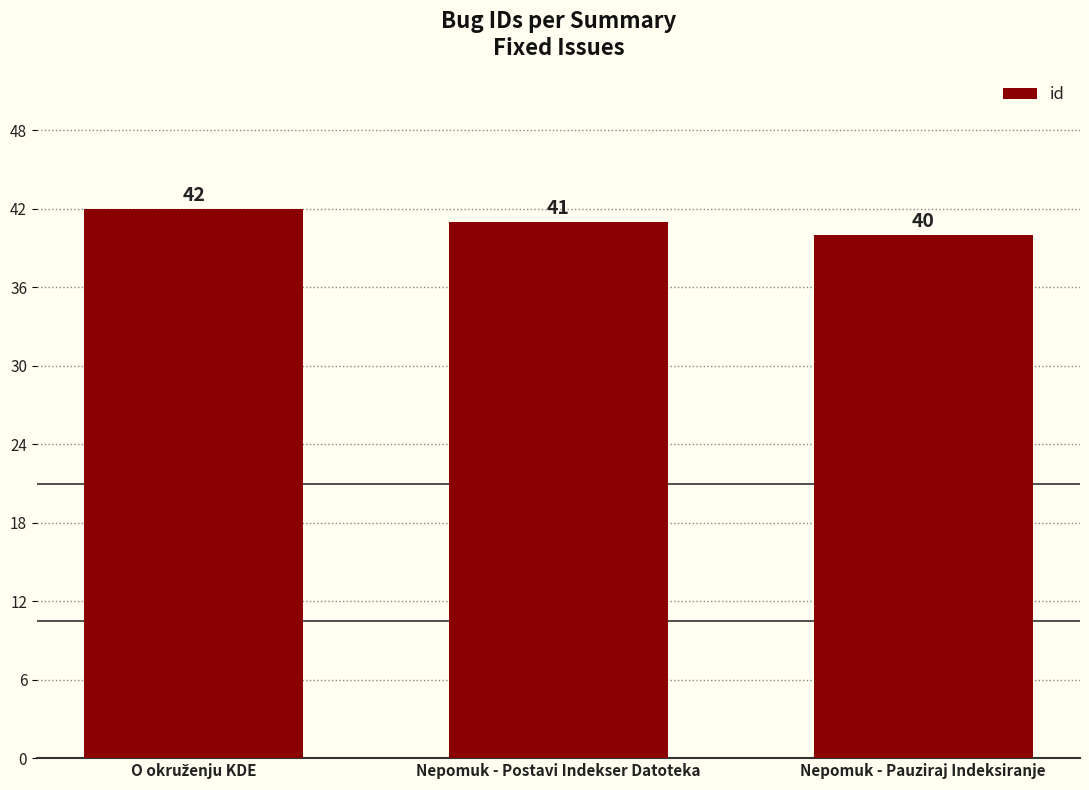

What is the change in value from Nepomuk - Postavi Indekser Datoteka to Nepomuk - Pauziraj Indeksiranje?

-1